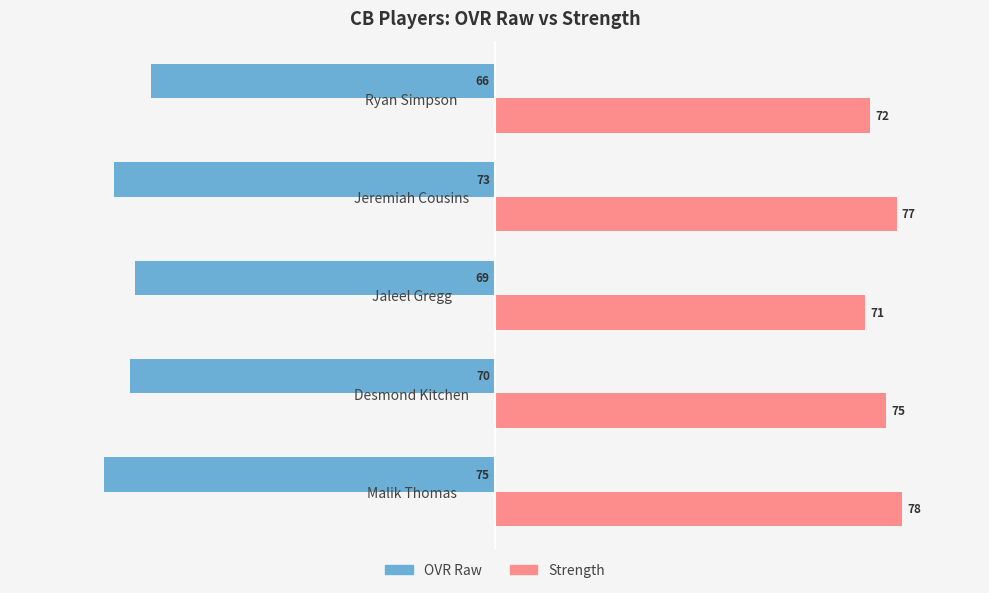

What are all the series names shown in the legend?

OVR Raw, Strength